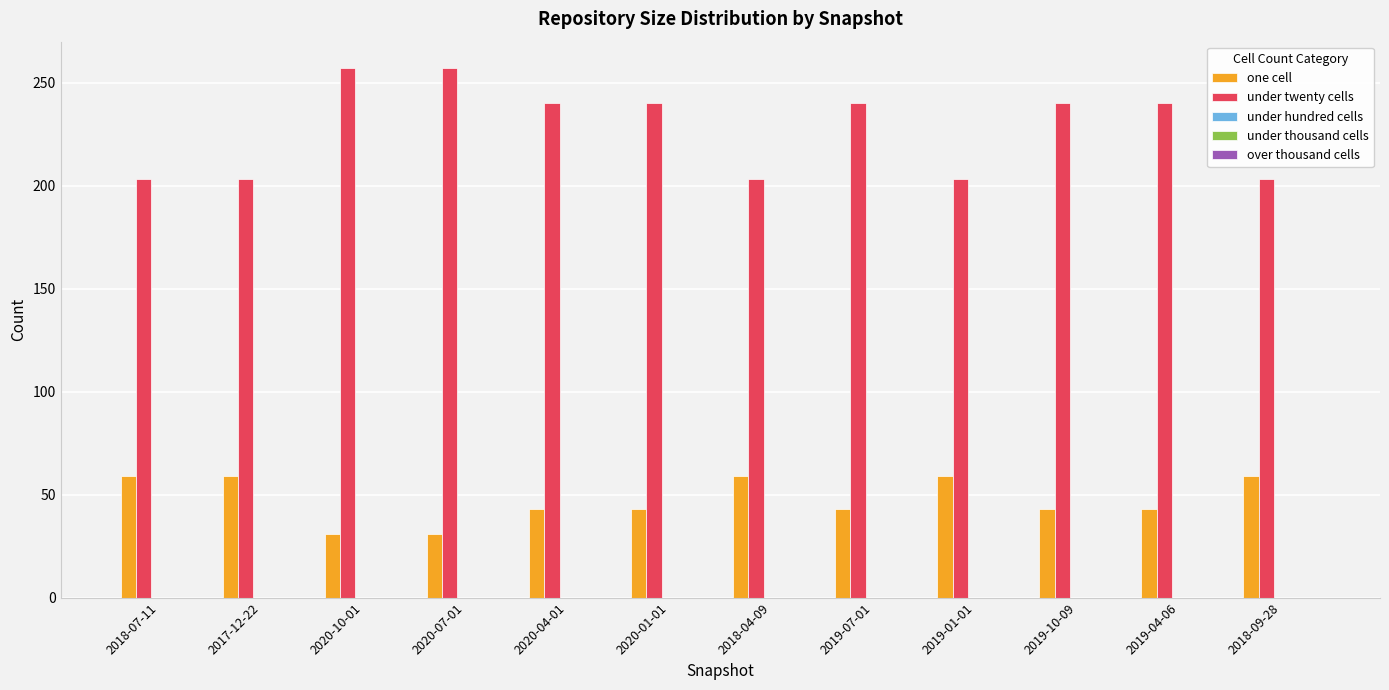

Which series has the largest range (max minus min)?

under twenty cells